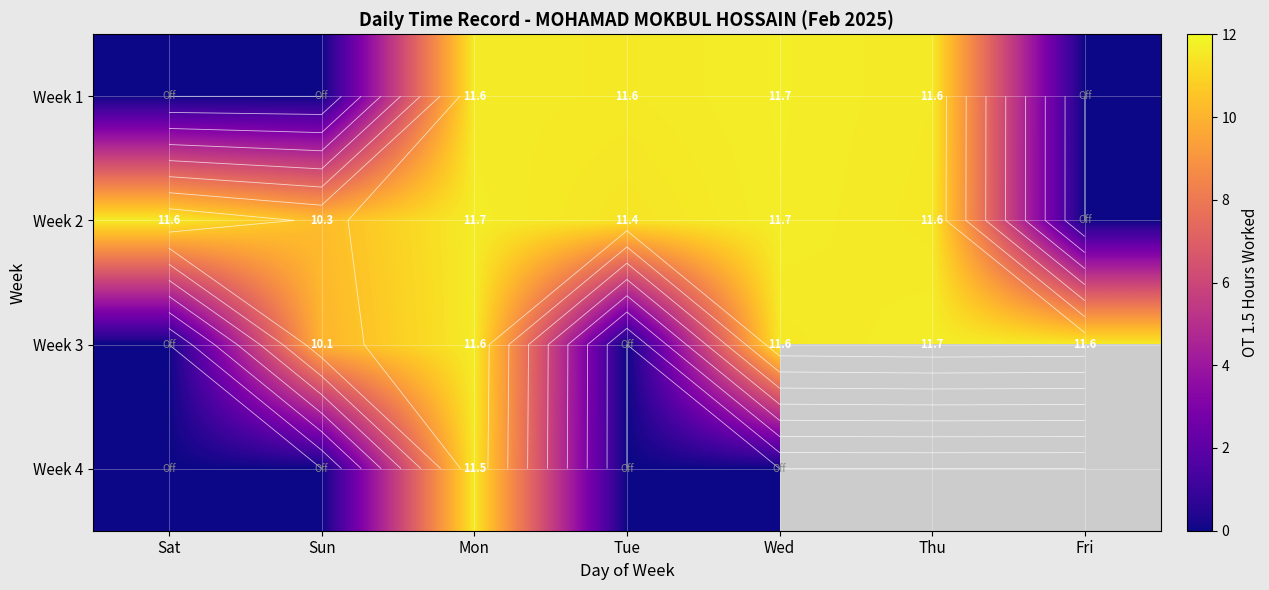

Is it true that Week 1 equals 6.3 at Mon?

False